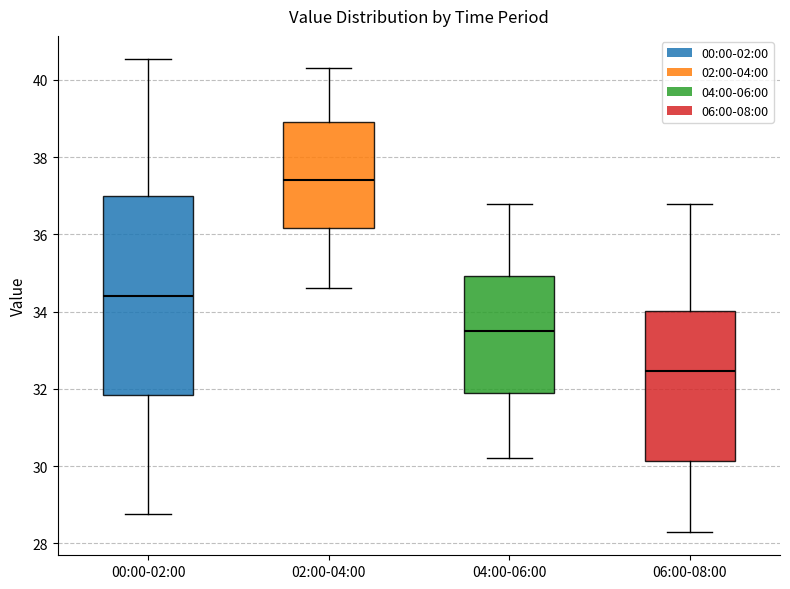

Where is the lower edge of the box for 00:00-02:00 on the y-axis? The values are not printed on the chart, so give them approximately, as read against the axis.

31.8